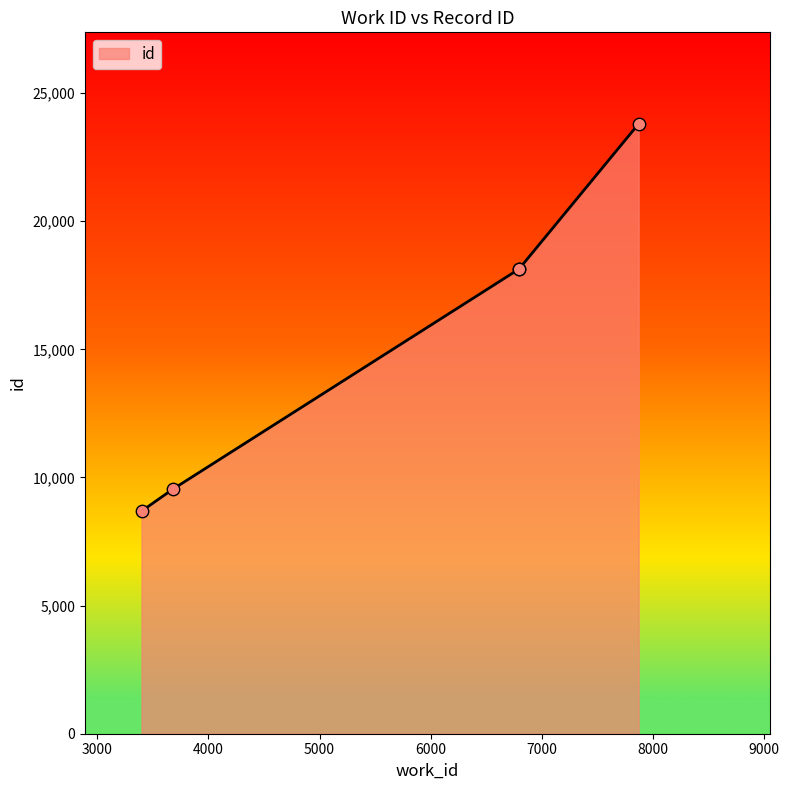

What is the ratio of the value at 3678 to the value at 3397?

1.1